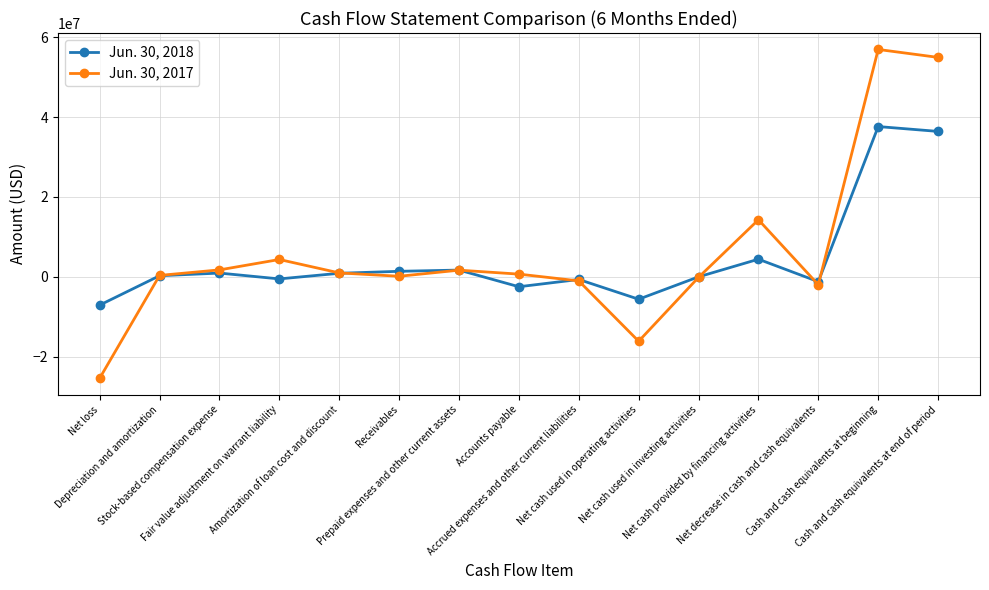

List the series in order of their peak value, highest first.

Jun. 30, 2017, Jun. 30, 2018